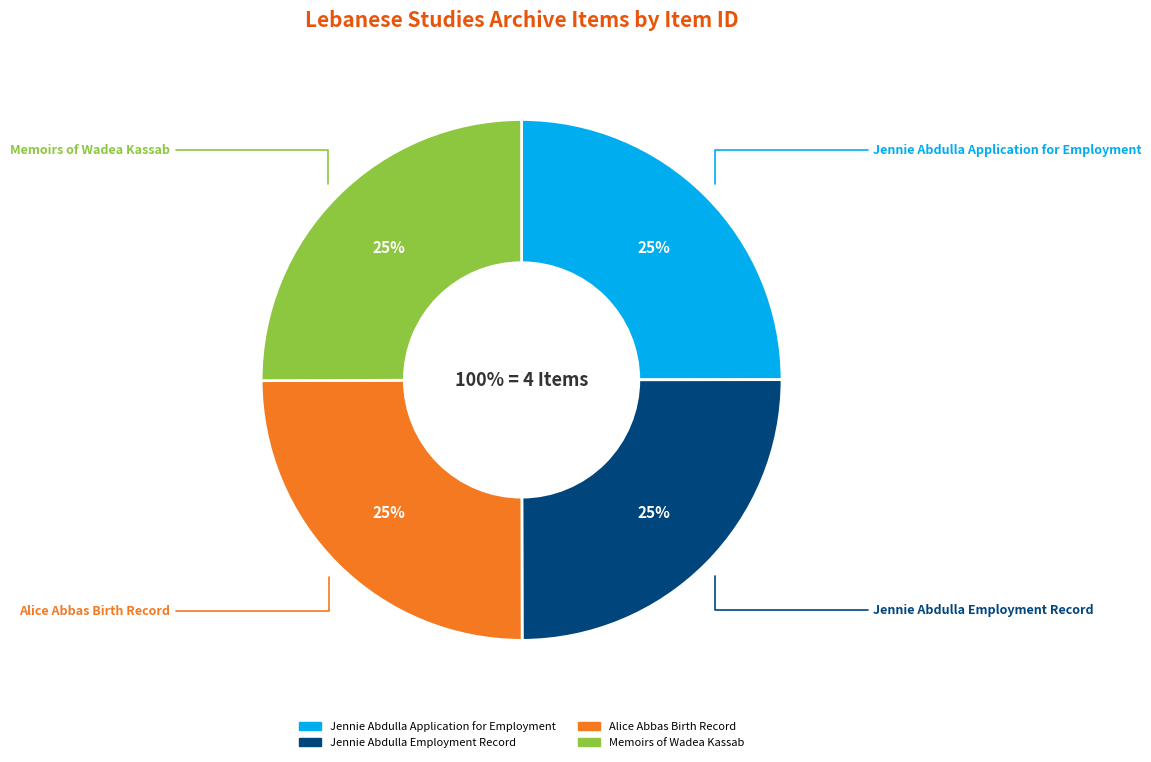

Does Alice Abbas Birth Record account for over 50% of the chart?

No